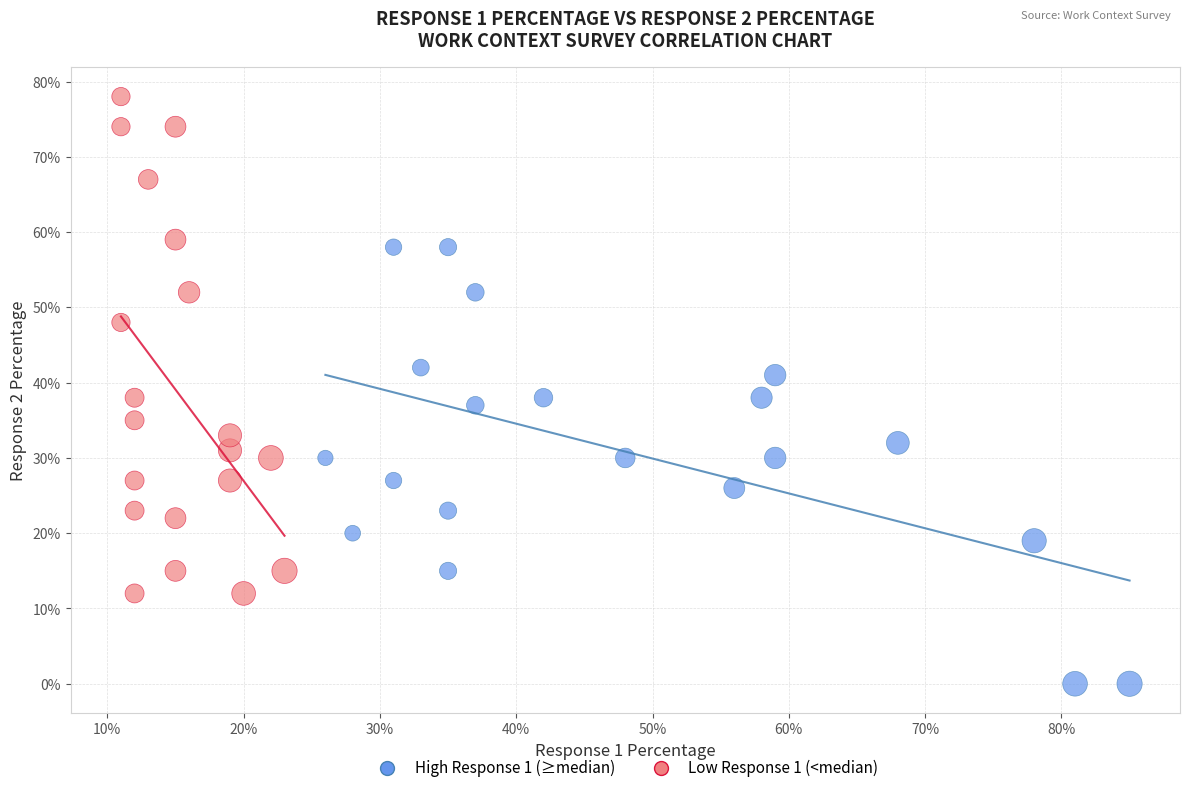

Which series has the widest spread of Y values?

Low Response 1 (<median)